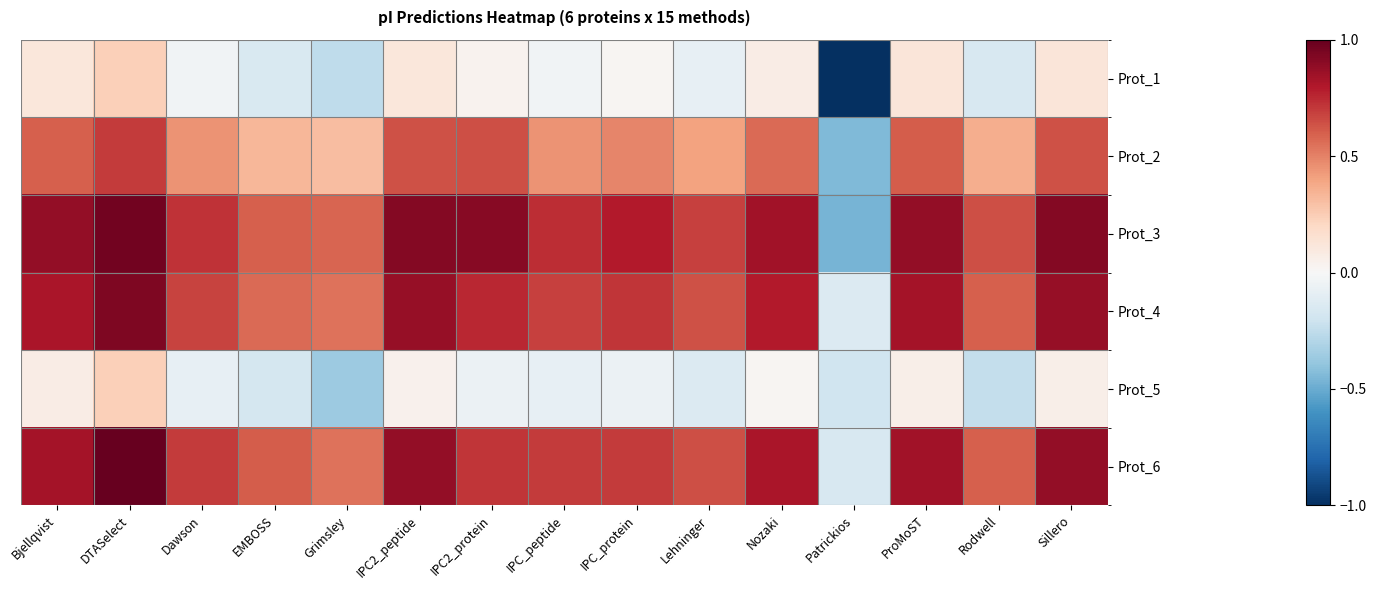

What is the total value across all series at Dawson?

2.4